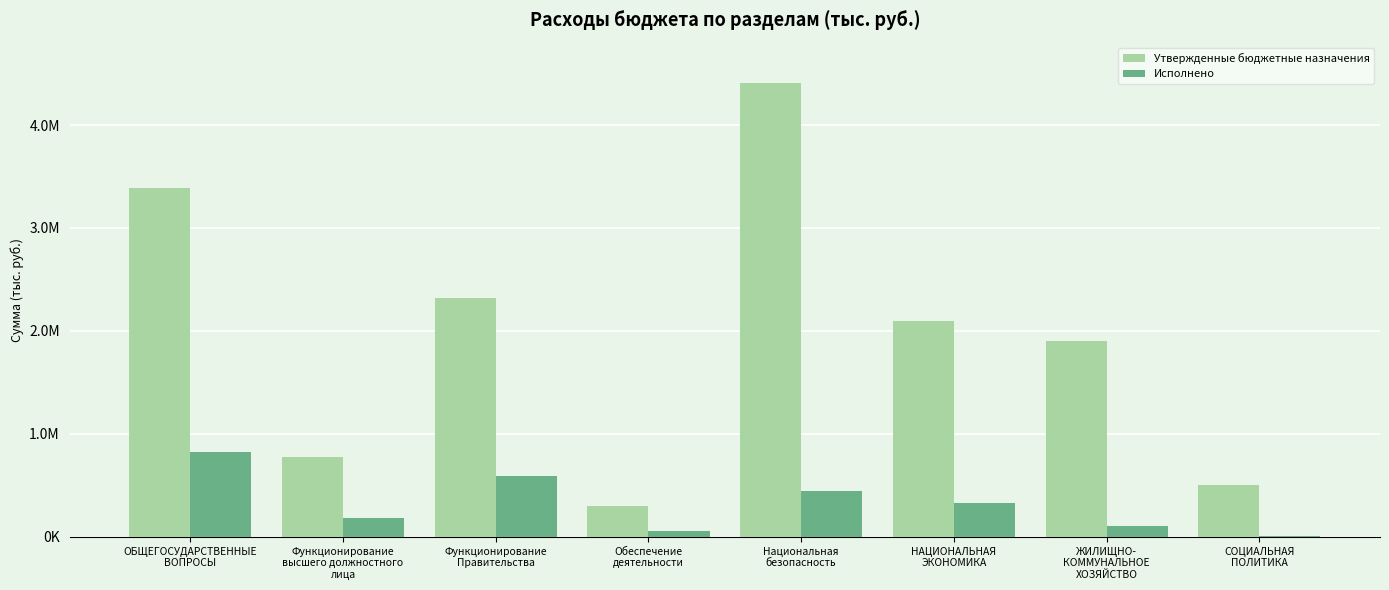

What are all the series names shown in the legend?

Утвержденные бюджетные назначения, Исполнено